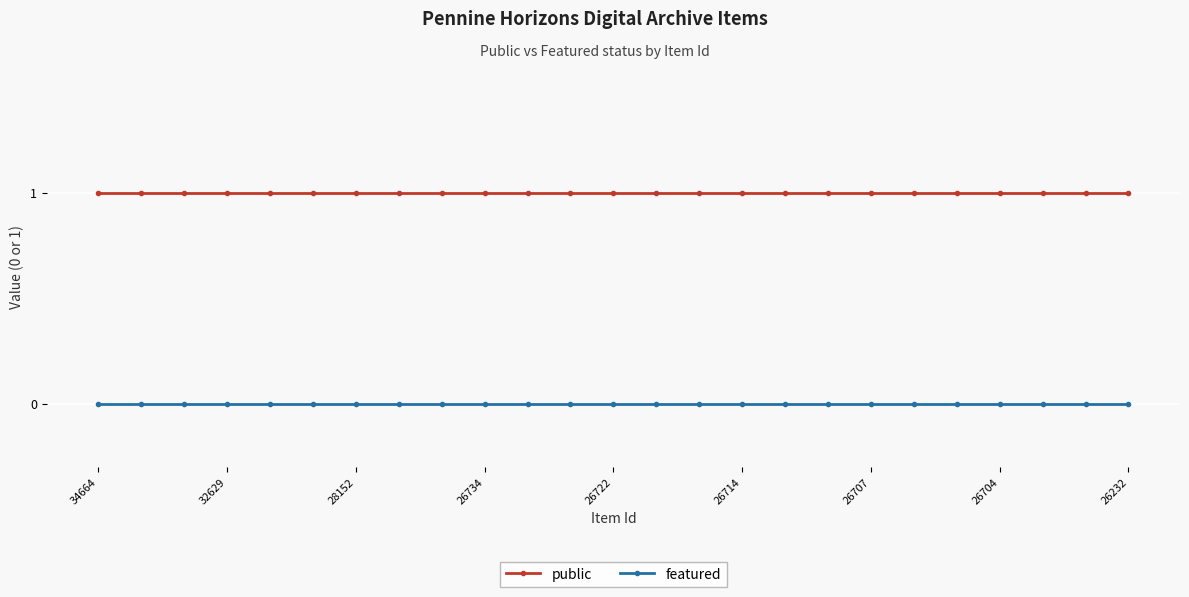

List the series in order of their peak value, highest first.

public, featured